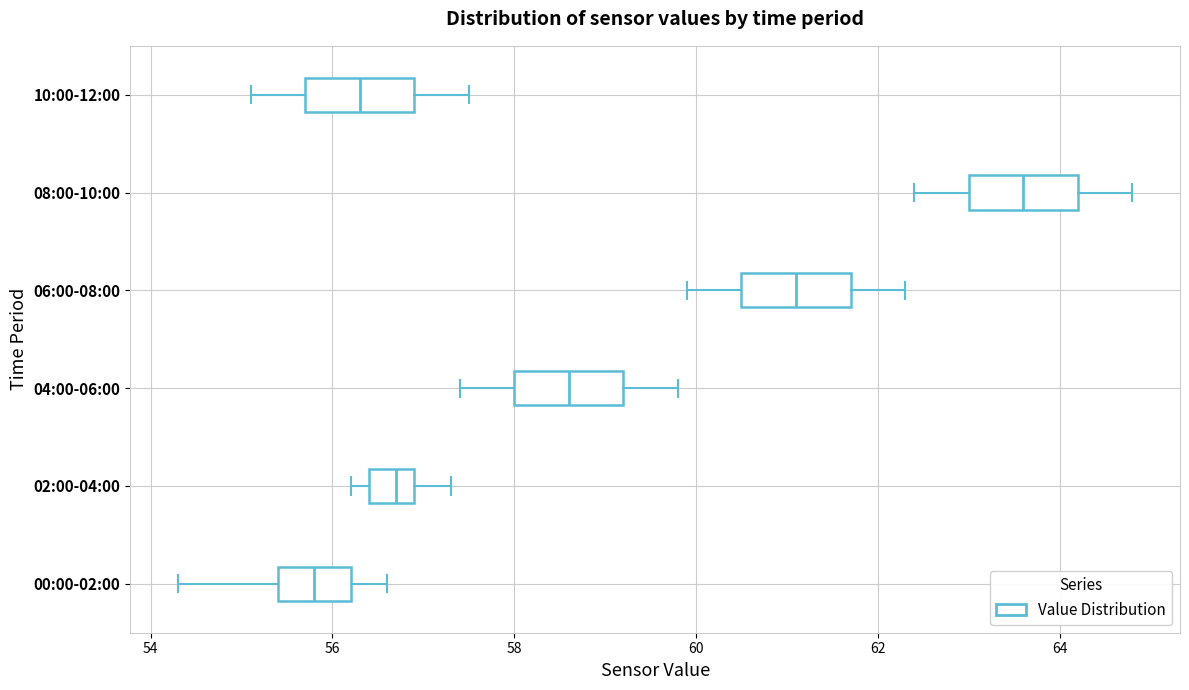

Where is the right edge of the box for 08:00-10:00 on the x-axis? The values are not printed on the chart, so give them approximately, as read against the axis.

64.2